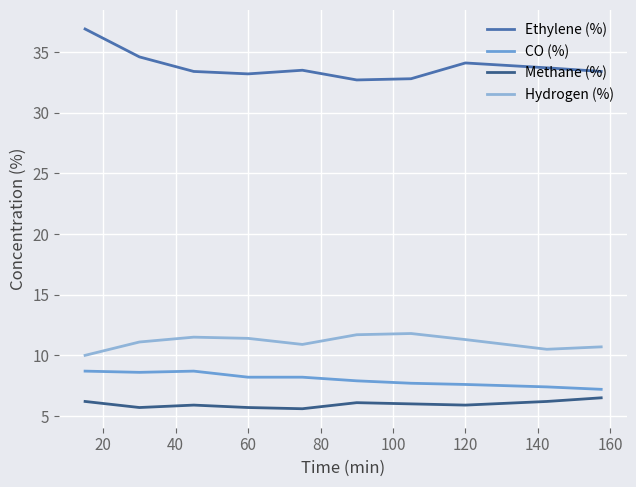

What is the lowest value of the Methane (%) series?

5.6